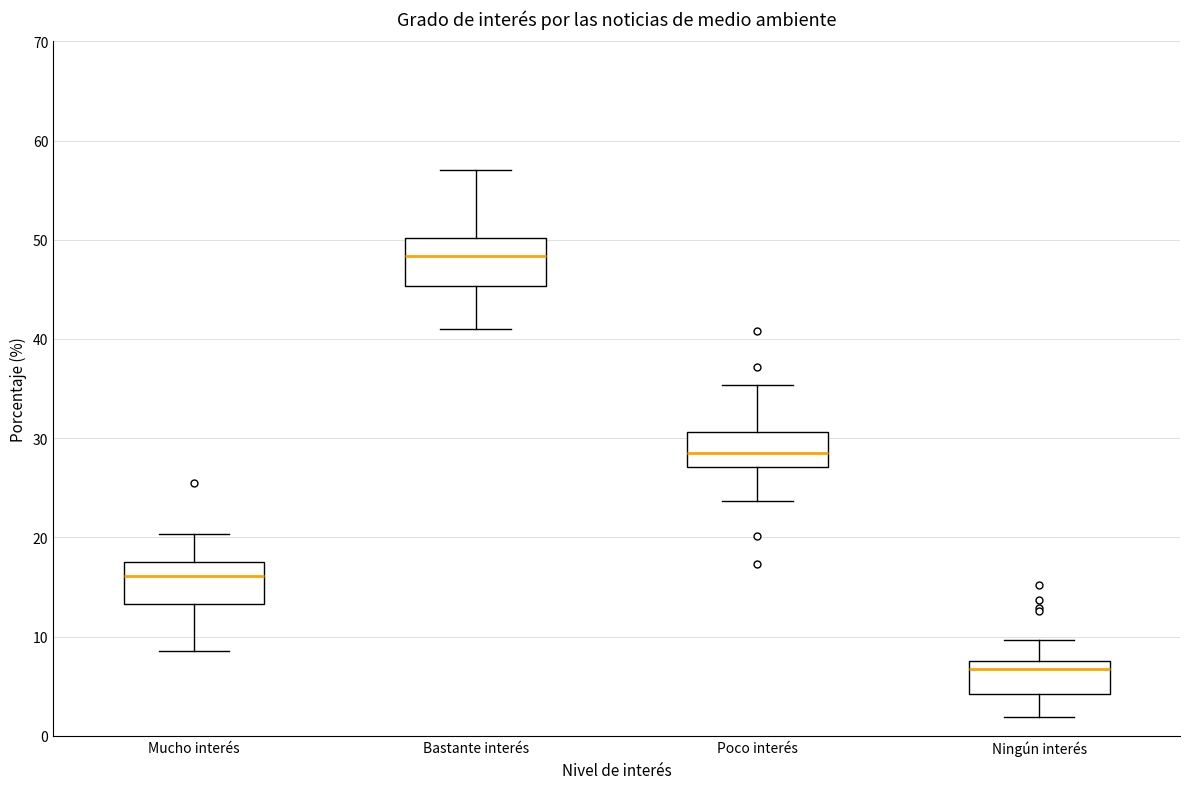

Reading left to right, transcribe this box plot: for each box, give where its median line is, the range the box spans, and where its two whiskers end, as read against the y-axis. The values are not printed on the chart, so give them approximately, as read against the axis.

Mucho interés: median 16, box 13 to 18, whiskers 9 to 20
Bastante interés: median 48, box 45 to 50, whiskers 41 to 57
Poco interés: median 28, box 27 to 31, whiskers 24 to 35
Ningún interés: median 7, box 4 to 8, whiskers 2 to 10